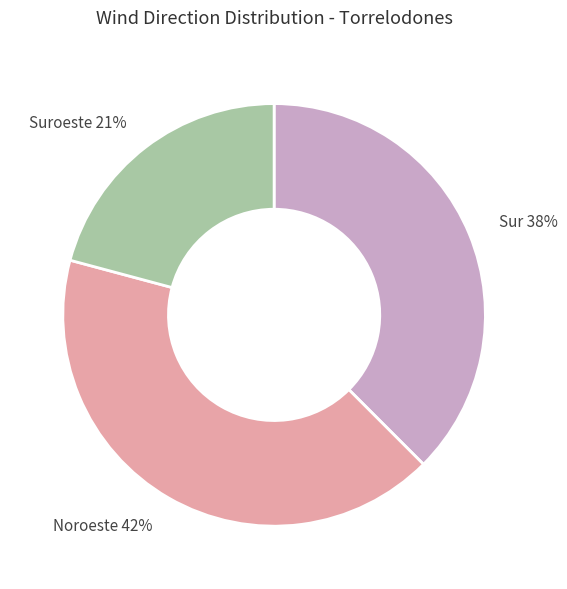

Which has a higher value, Noroeste 42% or Sur 38%?

Noroeste 42%